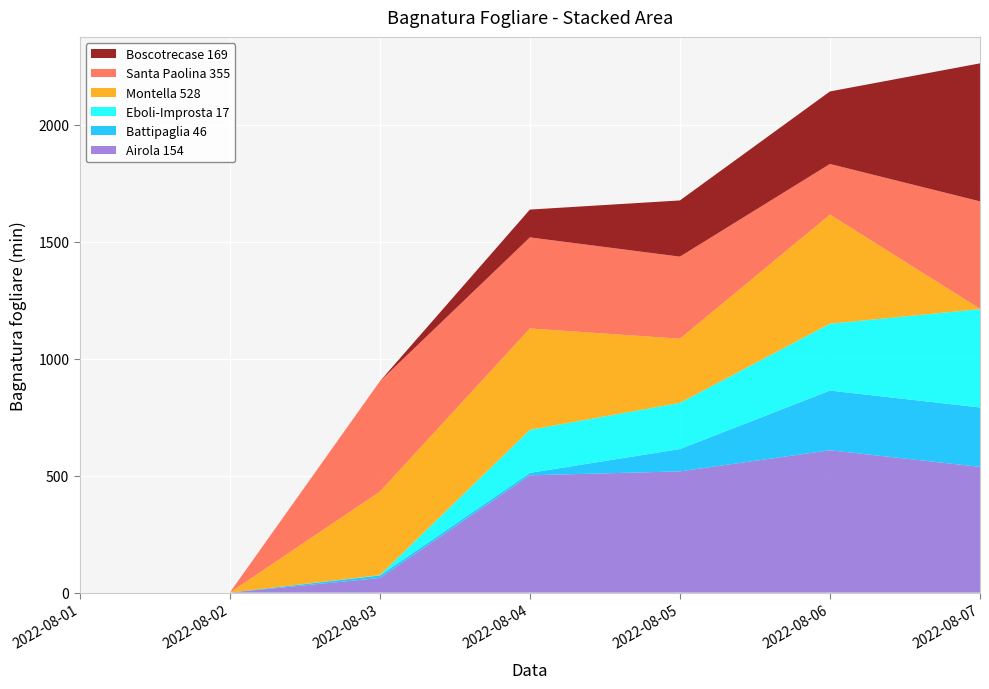

Reading left to right, list all the values displayed in this chart.

Airola 154: 0.0	0.0	62.4	501.4	518.2	608.4	537.5
Battipaglia 46: 0.0	0.0	10.6	10.4	95.3	255.2	253.9
Eboli-Improsta 17: 0.0	0.0	1.5	184.0	197.4	285.8	420.5
Montella 528: 0.0	0.0	357.0	433.4	274.4	466.5	1.5
Santa Paolina 355: 0.0	0.0	471.7	389.2	350.8	216.4	459.0
Boscotrecase 169: 0.0	0.0	0.0	118.9	240.3	310.0	590.0